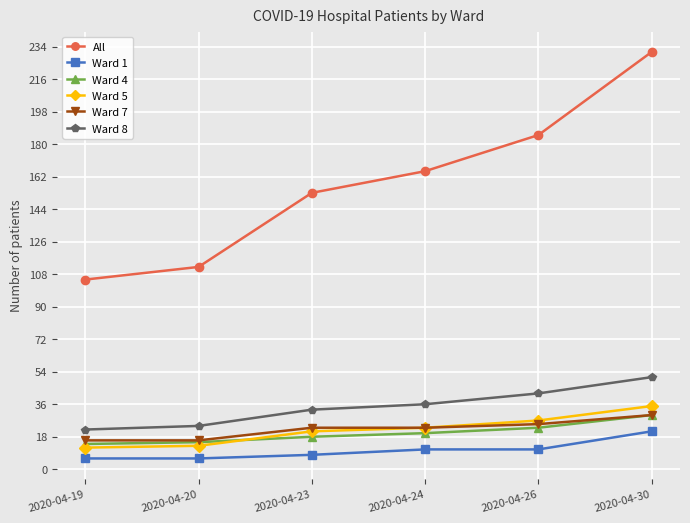

What is the average value of the Ward 7 series?

22